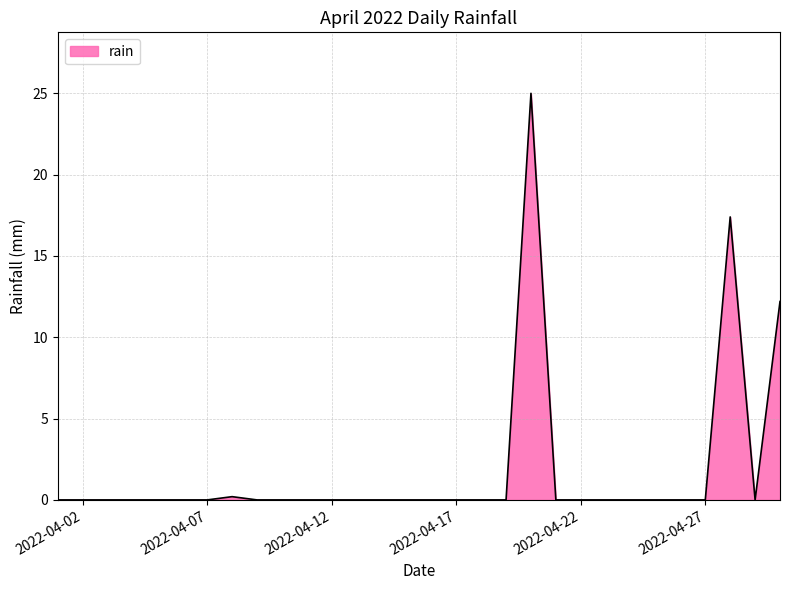

What is the difference between the maximum and minimum values?

25.0